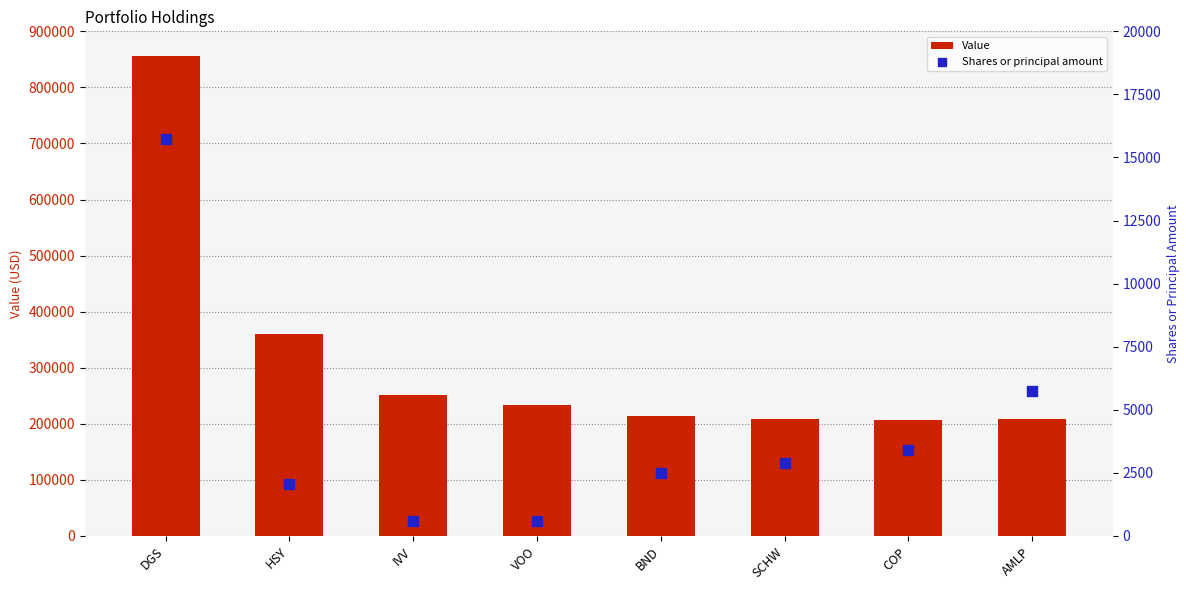

What is the total value across all series at DGS?

871720